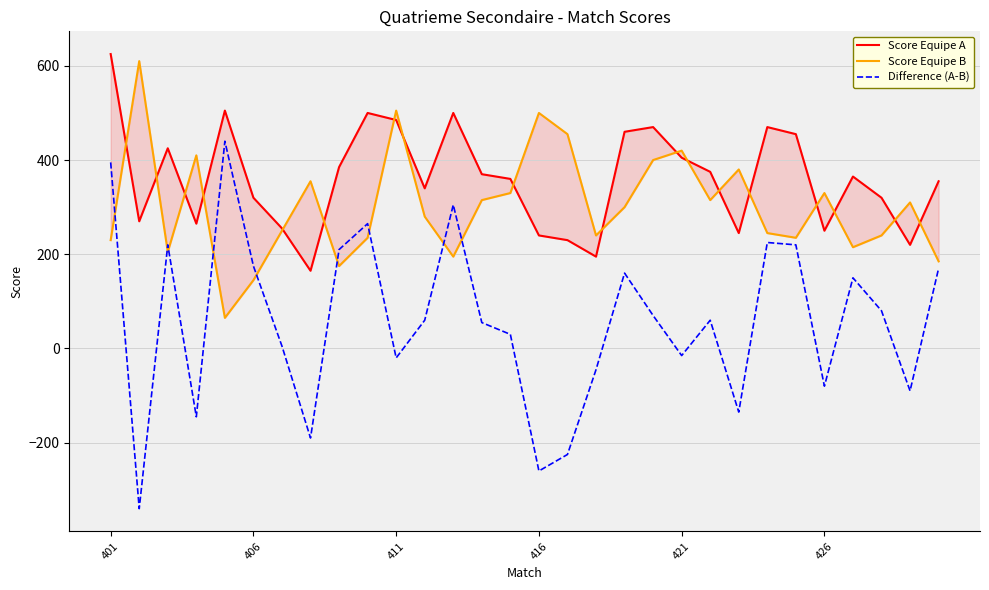

At which category is the sum across all series the highest?

401